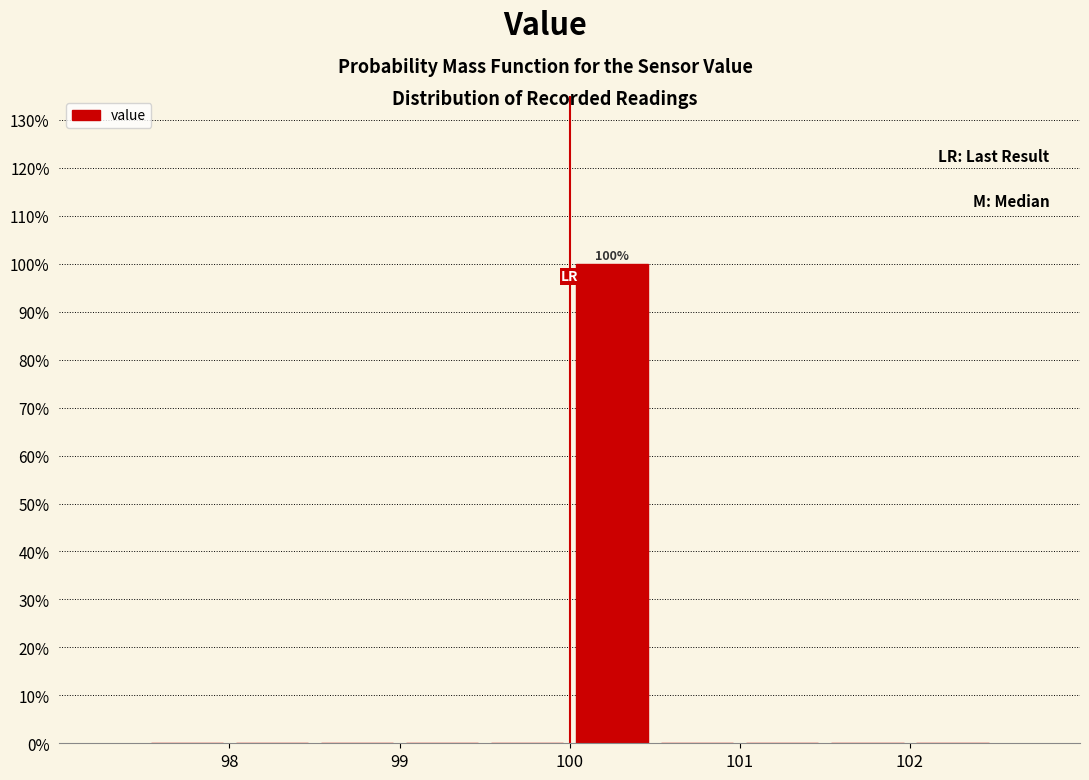

Which range on the x-axis has the tallest bar?

100.0 to 100.5